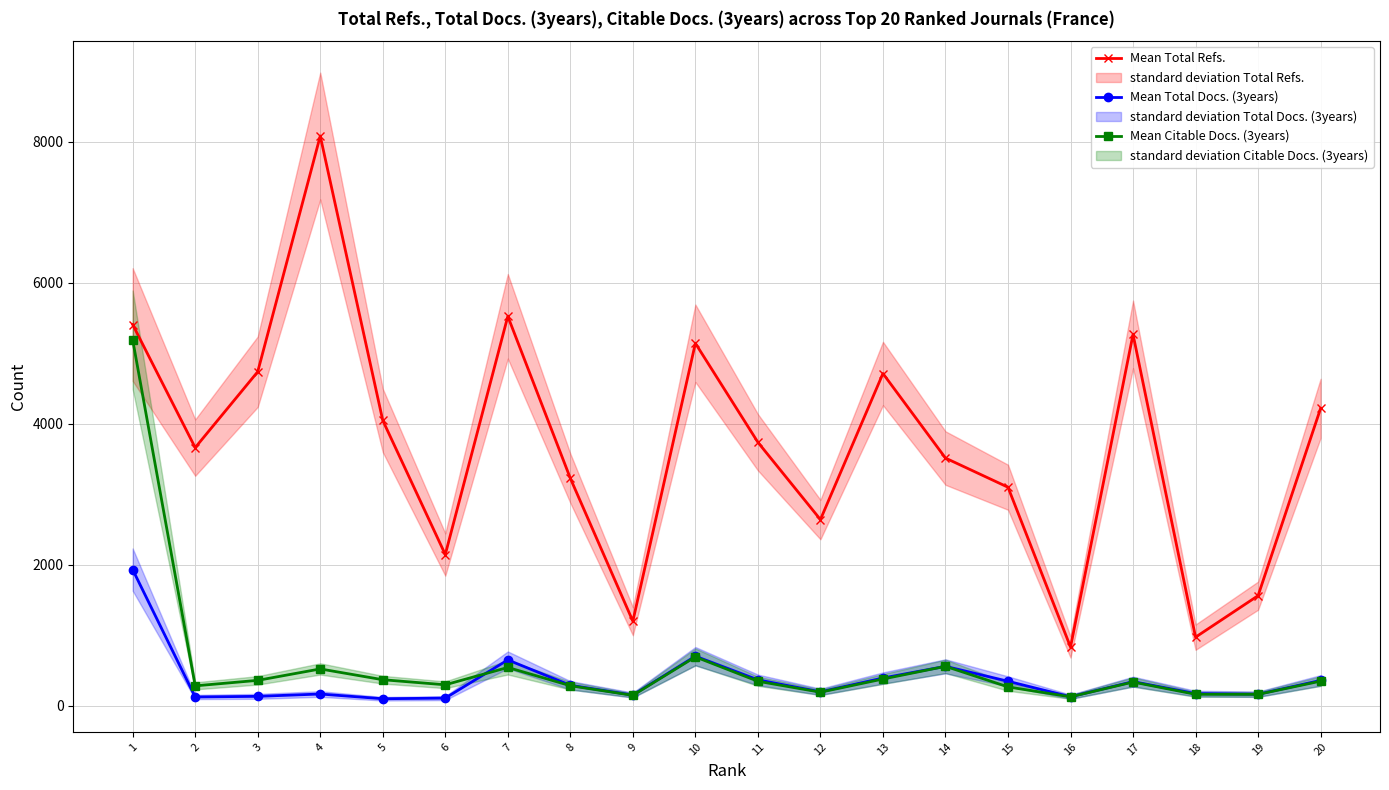

True or false: Mean Total Refs. has more than 0 points higher than both neighbors.

True